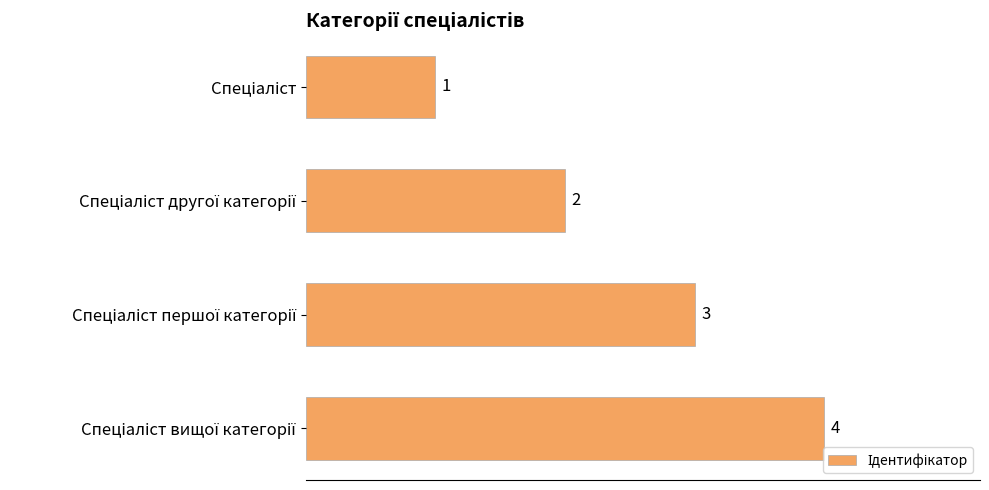

What is the sum of all values?

10